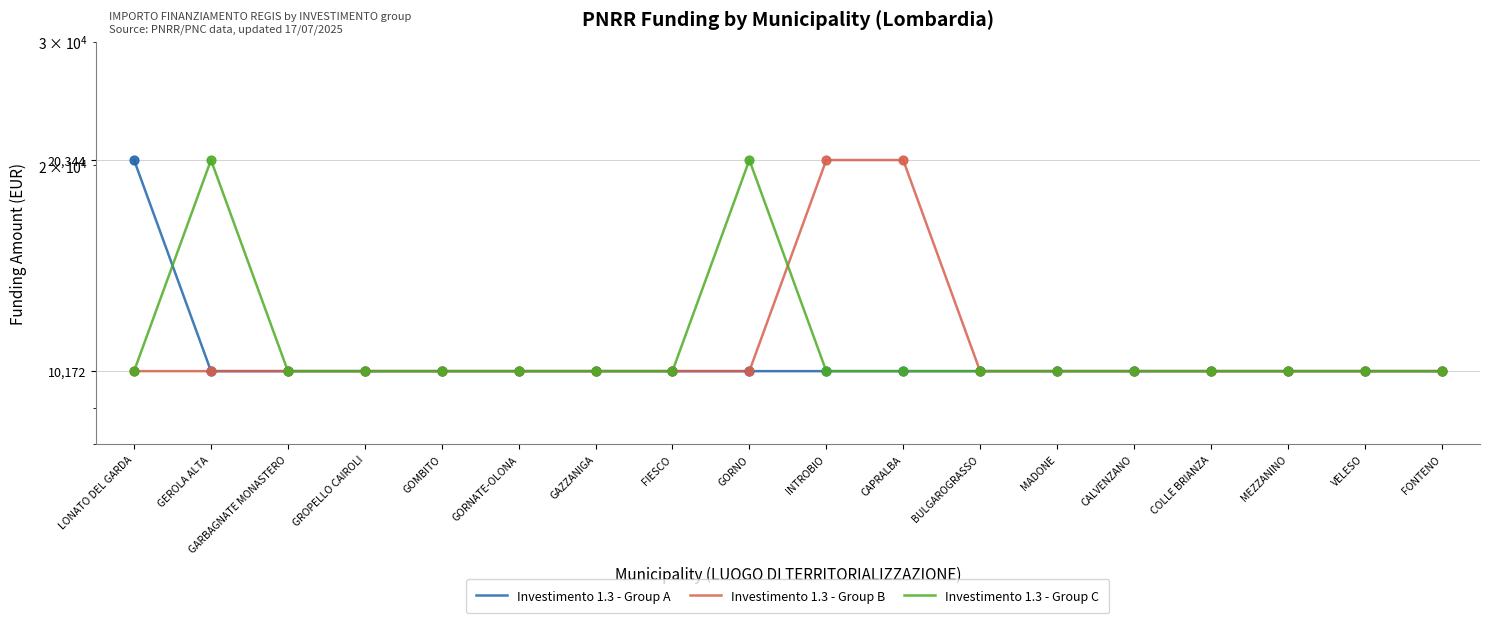

What are all the series names shown in the legend?

Investimento 1.3 - Group A, Investimento 1.3 - Group B, Investimento 1.3 - Group C